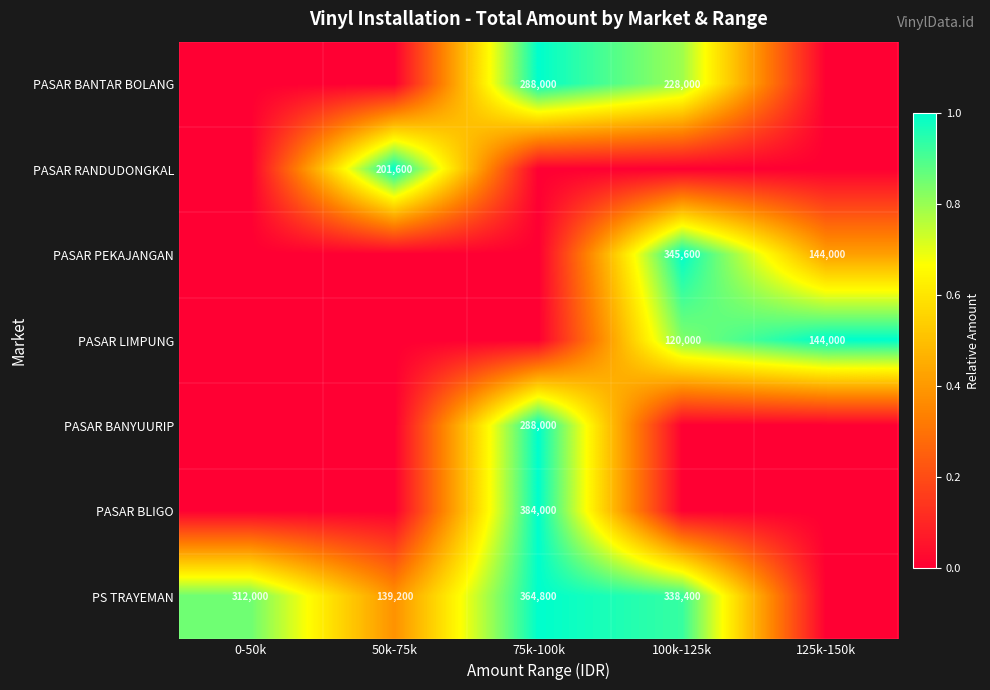

The PASAR RANDUDONGKAL series shows 201600 at 50k-75k. True or false?

True